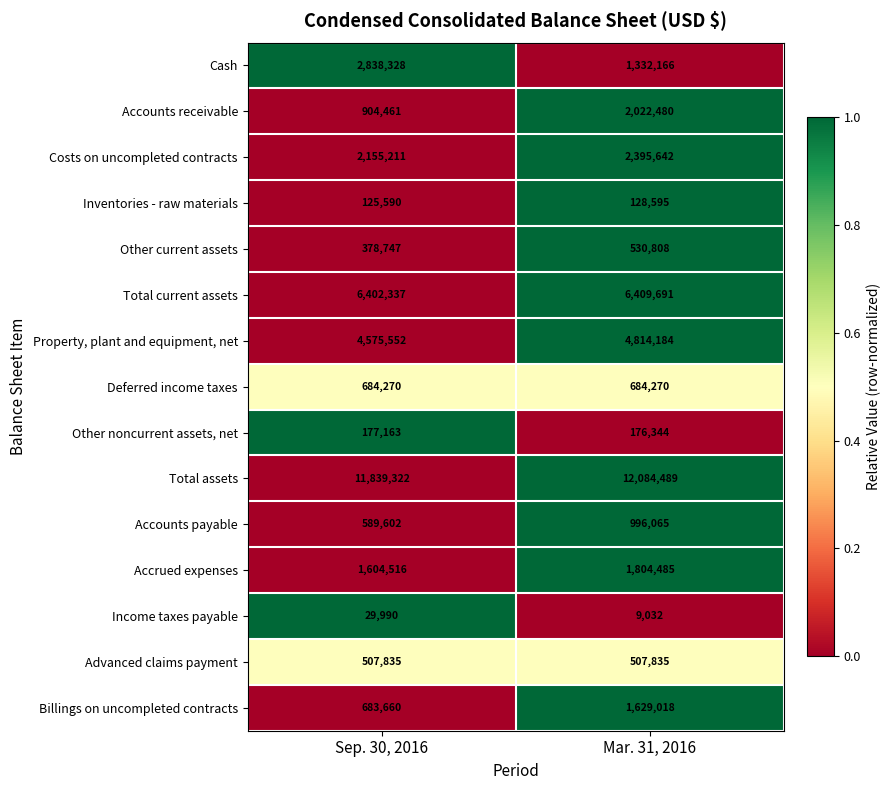

Rank the series at Mar. 31, 2016 from lowest to highest value.

Income taxes payable, Inventories - raw materials, Other noncurrent assets, net, Advanced claims payment, Other current assets, Deferred income taxes, Accounts payable, Cash, Billings on uncompleted contracts, Accrued expenses, Accounts receivable, Costs on uncompleted contracts, Property, plant and equipment, net, Total current assets, Total assets